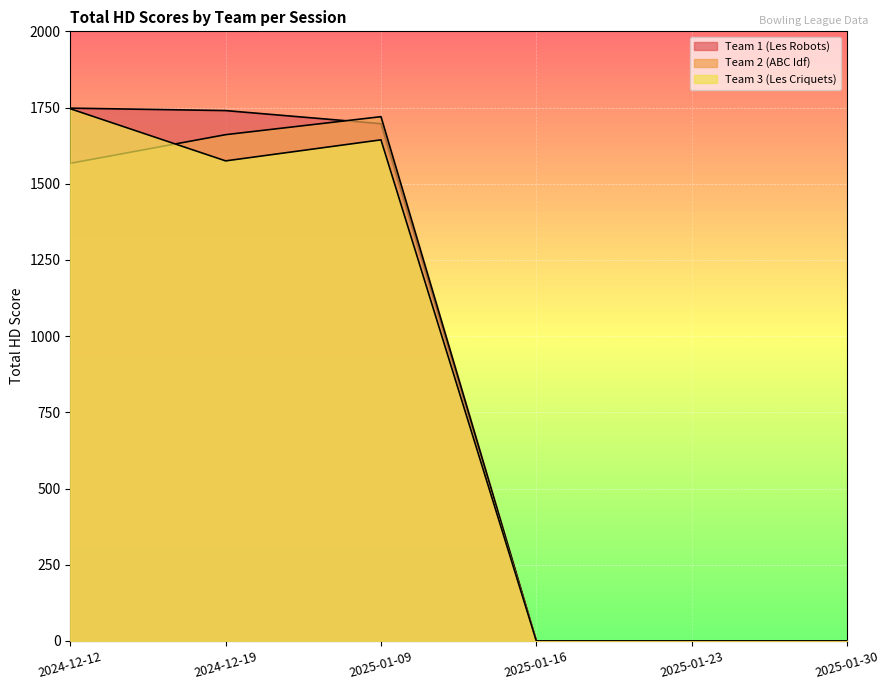

At which label does Team 2 (ABC Idf) first exceed 1567?

2024-12-19